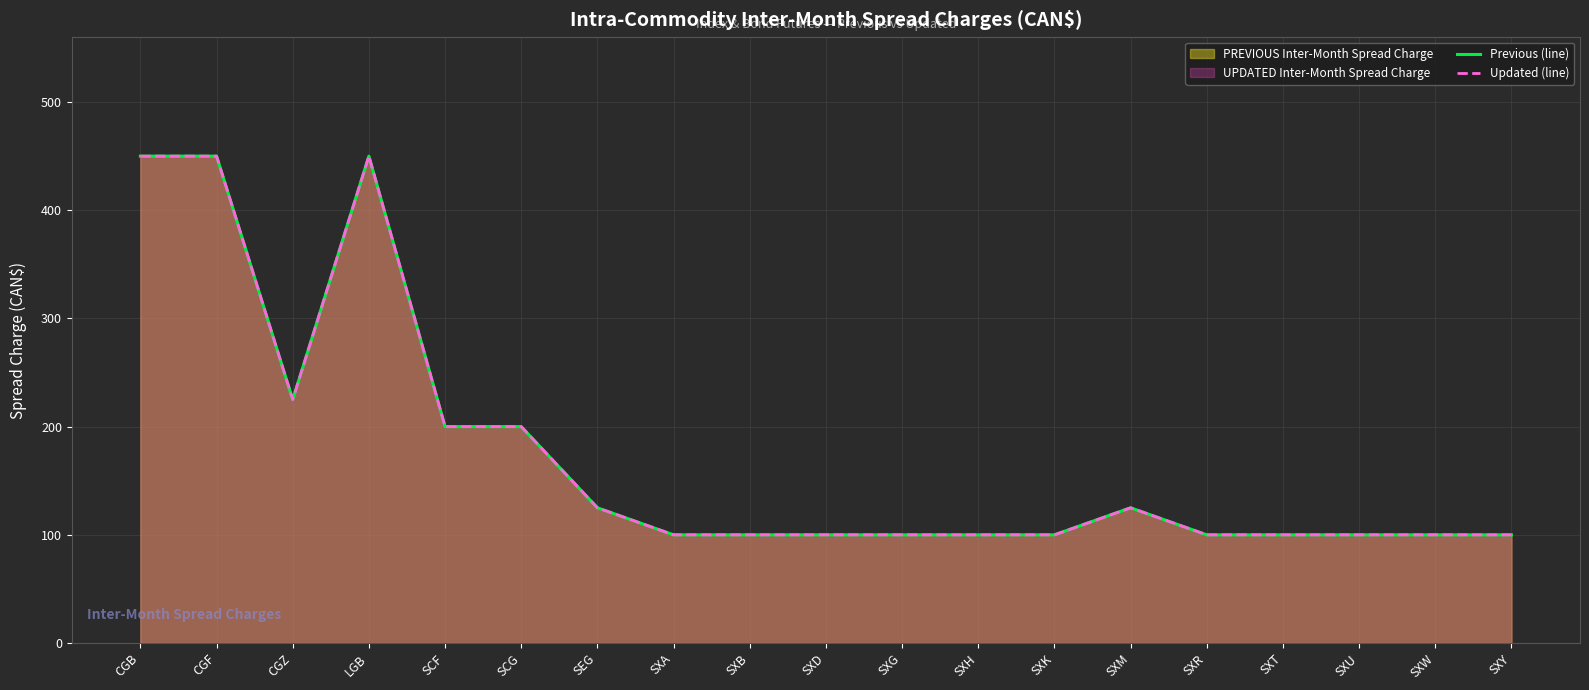

What is the sum of all Updated (line) values?

3325